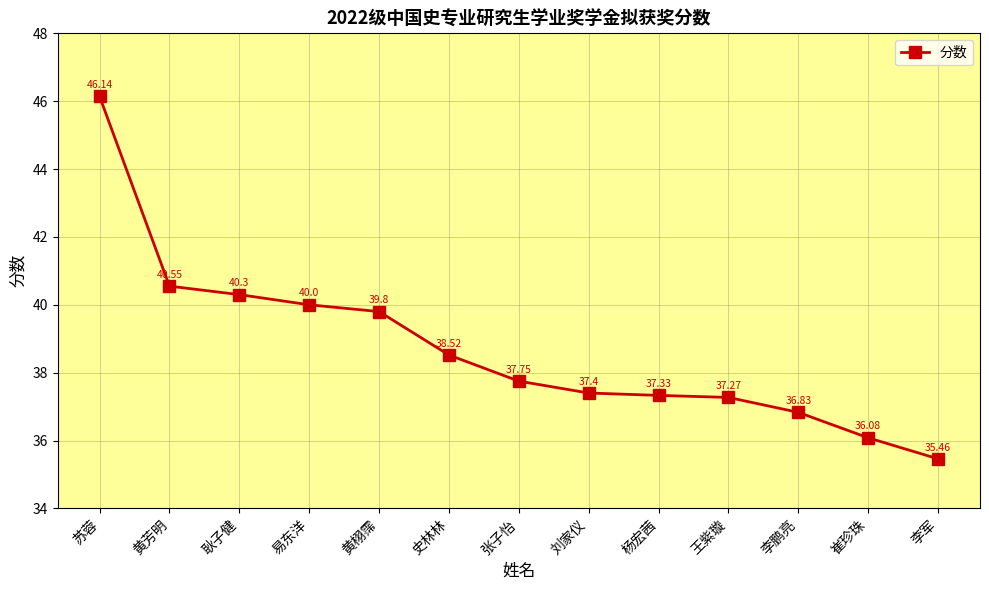

What is the label of the 12th point from the right?

黄芳明